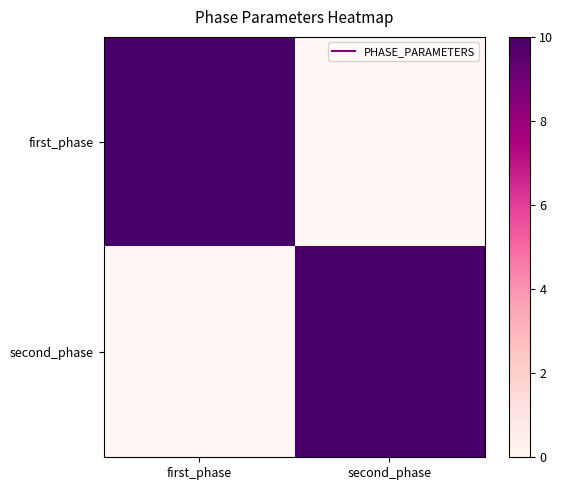

What is the spread (max minus min) of values at second_phase?

10